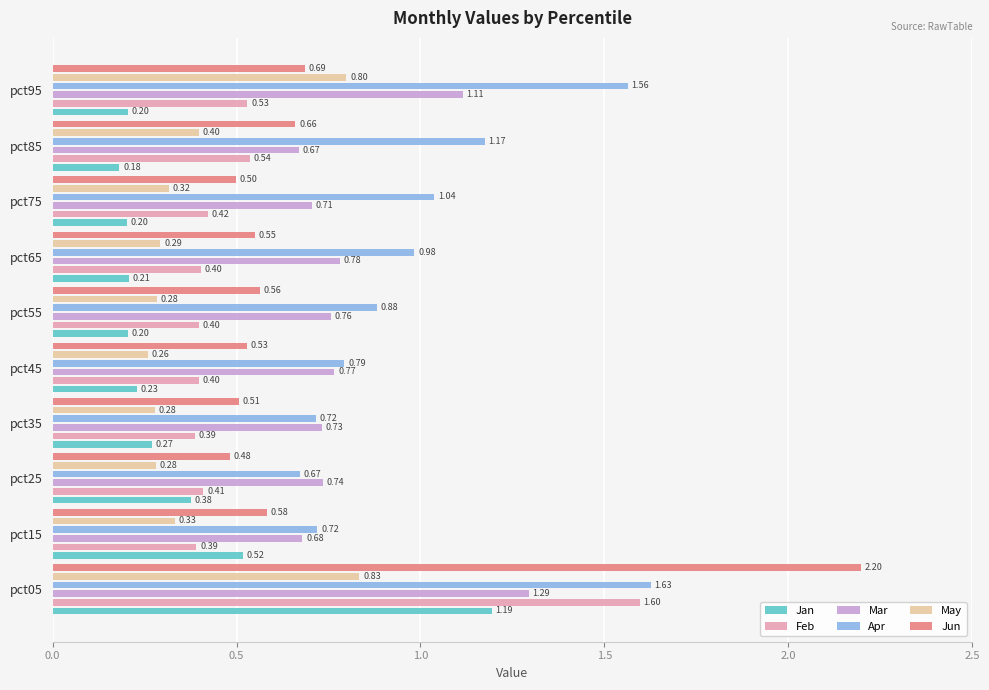

Is the value of Apr at pct85 greater than the value of Feb at pct15?

Yes